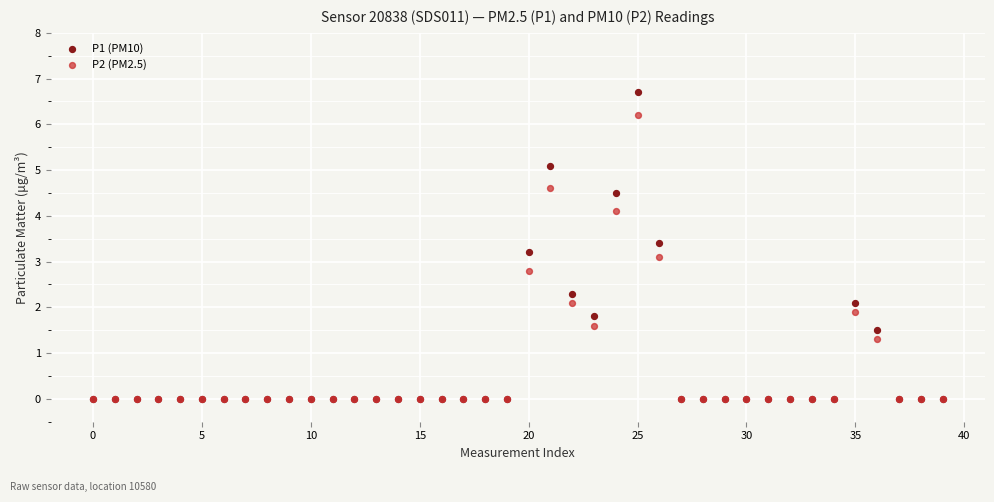

Across all series, what Y value is closest to 3?

3.1